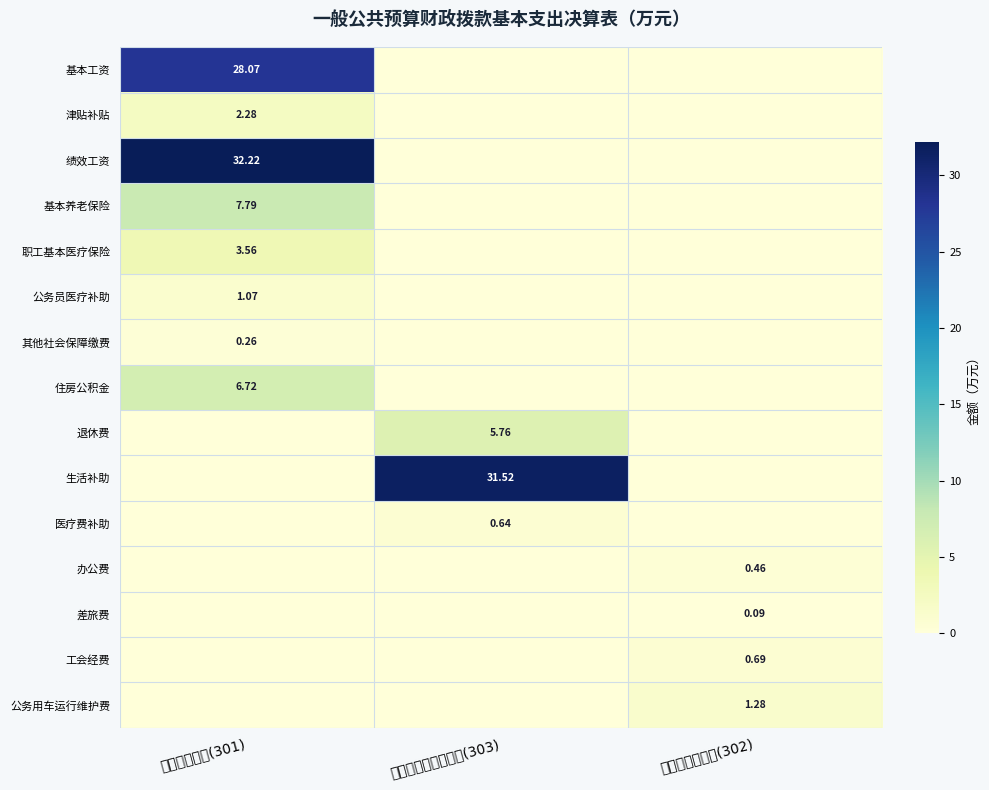

What is the spread (max minus min) of values at 对个人和家庭的补助(303)?

31.5